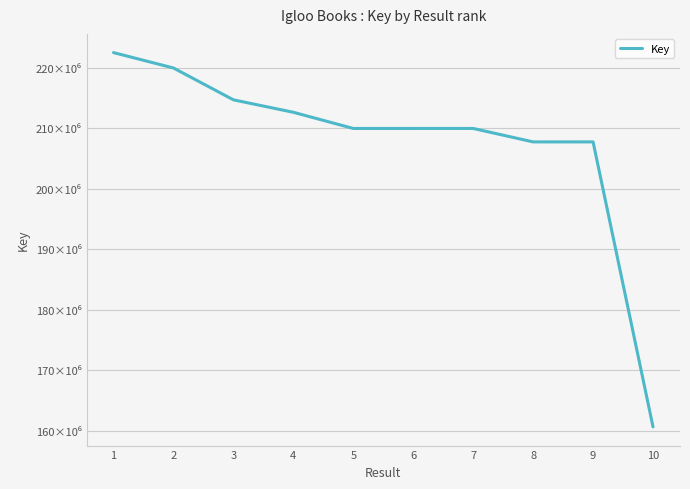

The value at 6 is 209962996. True or false?

True